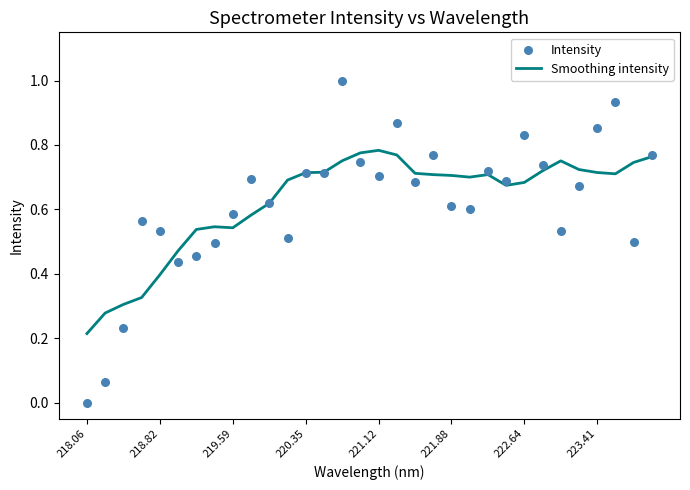

Which series reaches the minimum Y coordinate?

Intensity